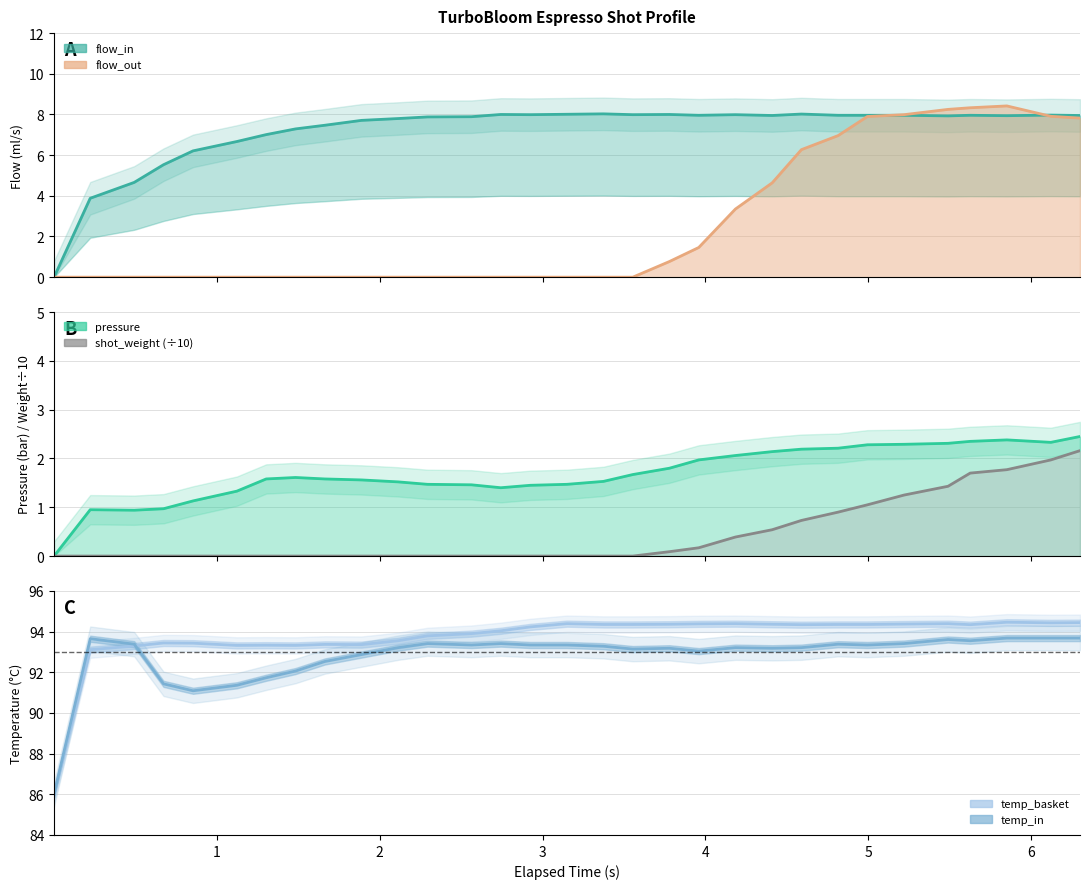

True or false: temp_basket and flow_out intersect in this chart.

False